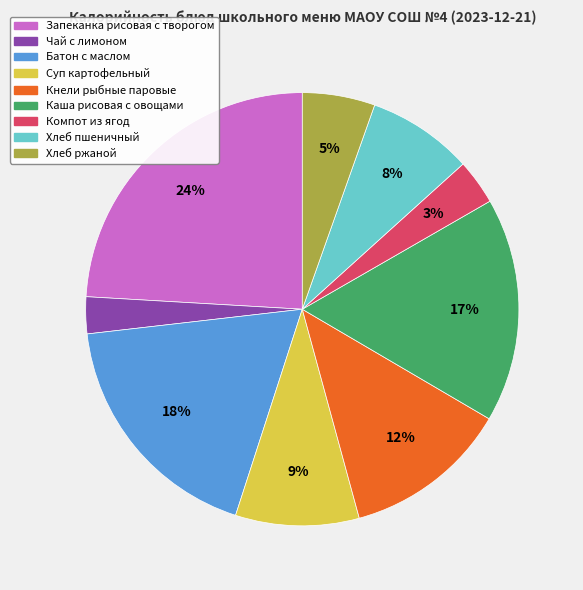

How many segments does this pie chart have?

9